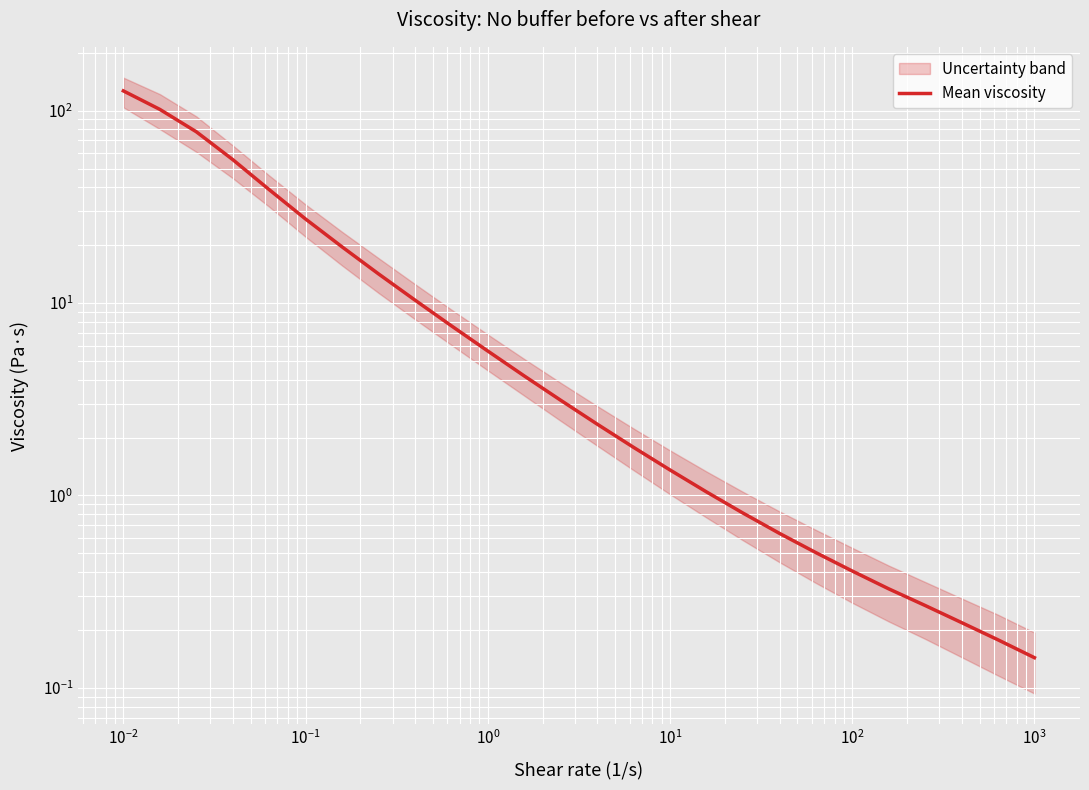

What is the sum of all values?

502.5